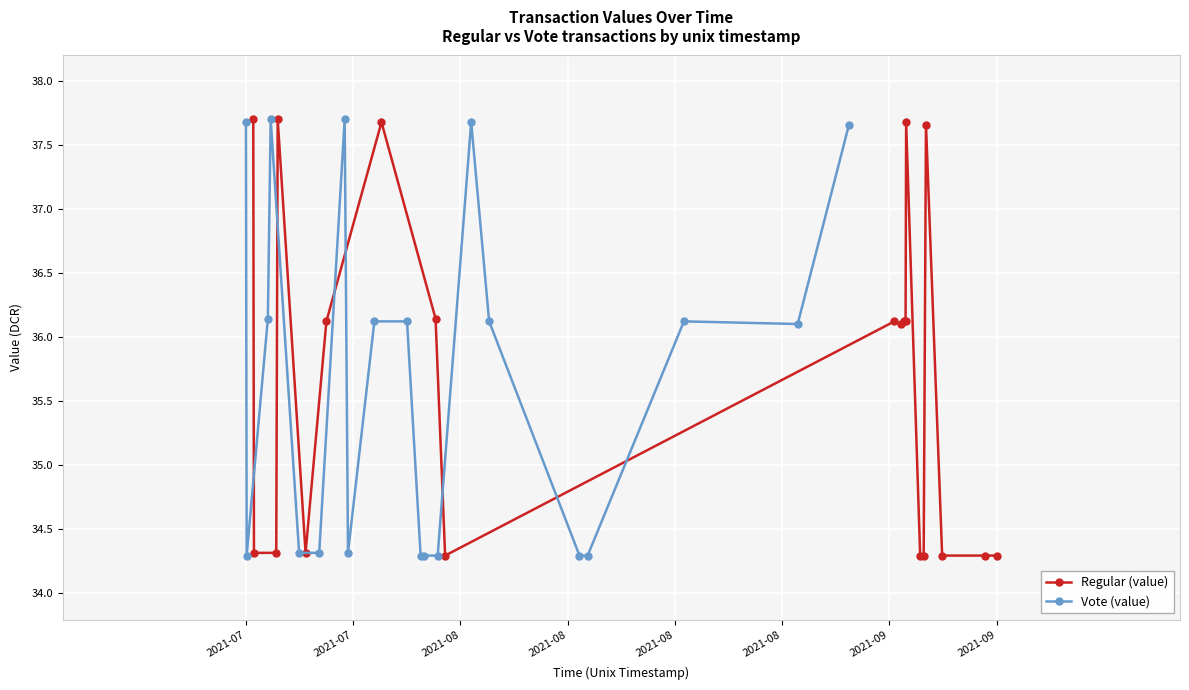

True or false: Regular (value) has more than 0 points higher than both neighbors.

True